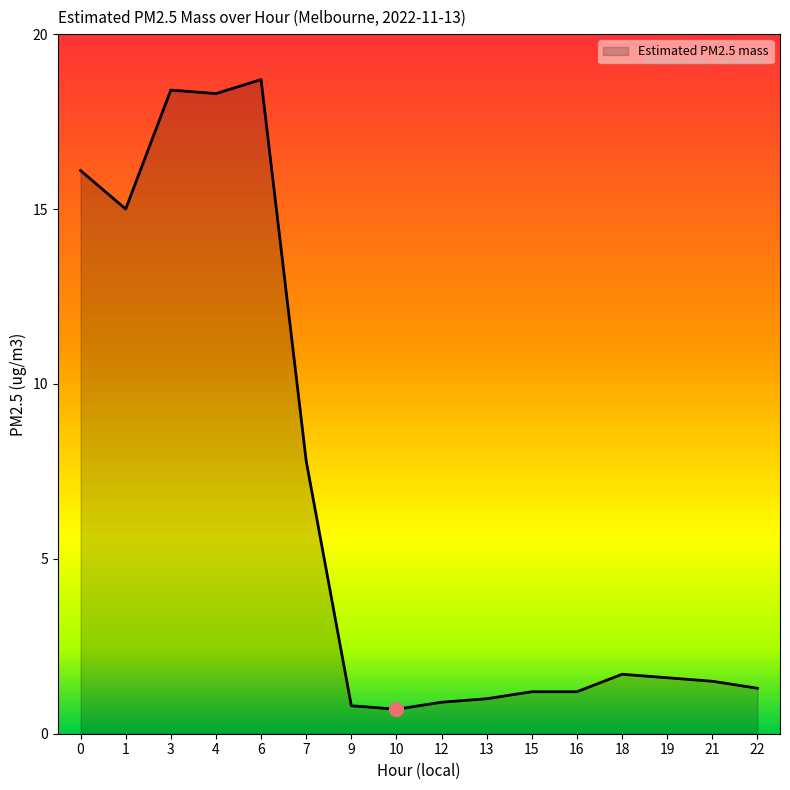

What is the smallest value displayed?

0.7